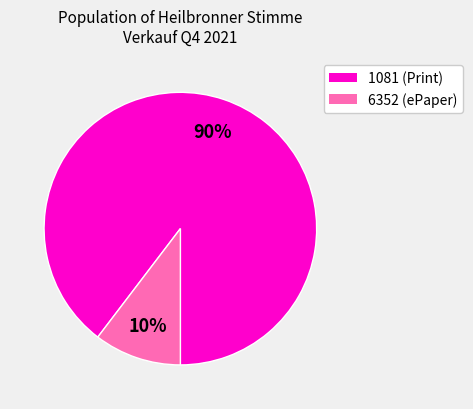

Is it true that 1081 is 90% of the pie?

True